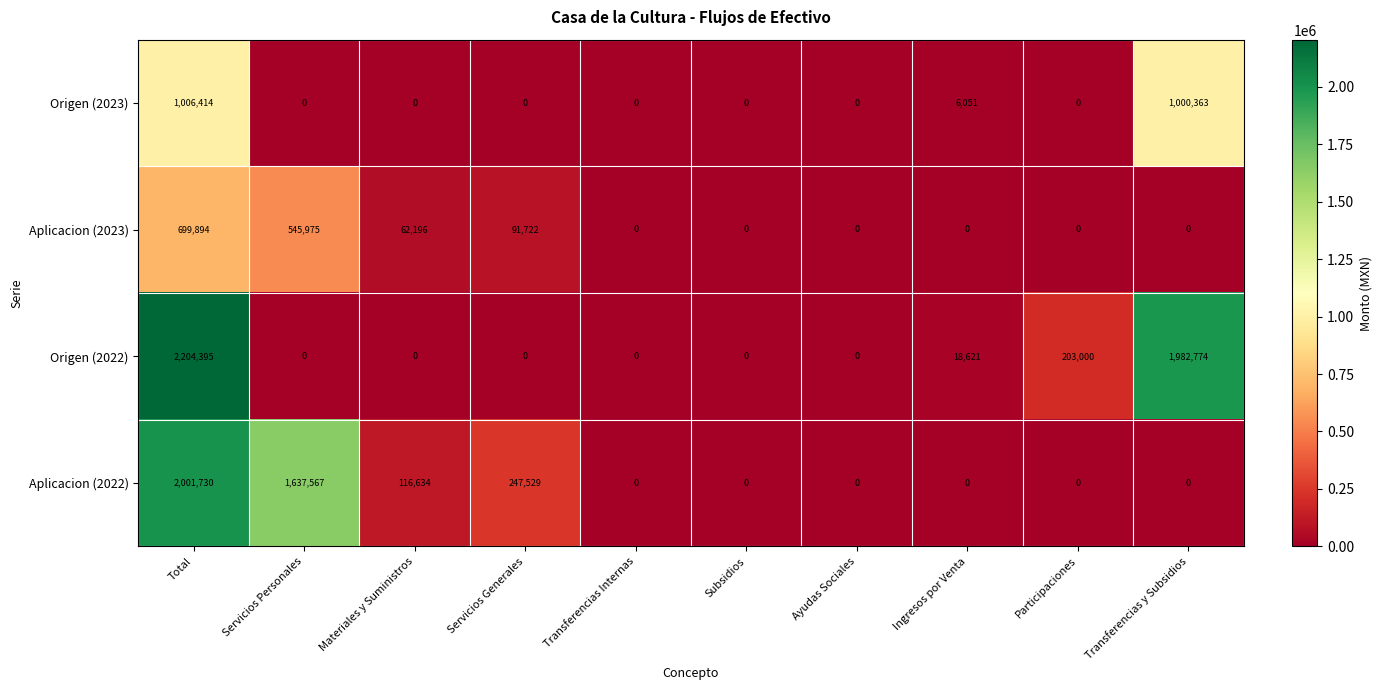

True or false: Origen (2023) has a value of 0 at Servicios Personales.

True